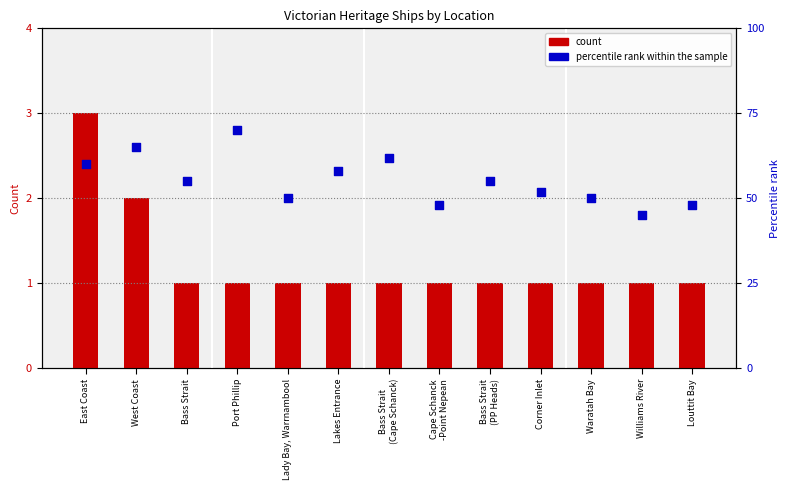

At which category is the sum across all series the highest?

Port Phillip